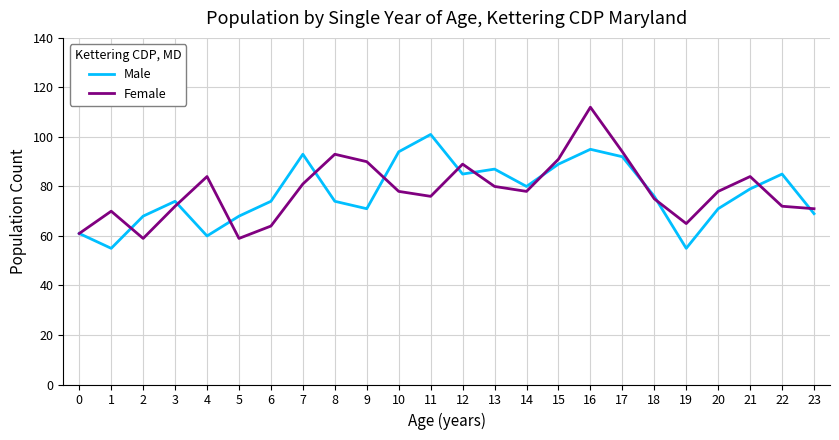

Is the value of Female at 20 greater than the value of Male at 1?

Yes